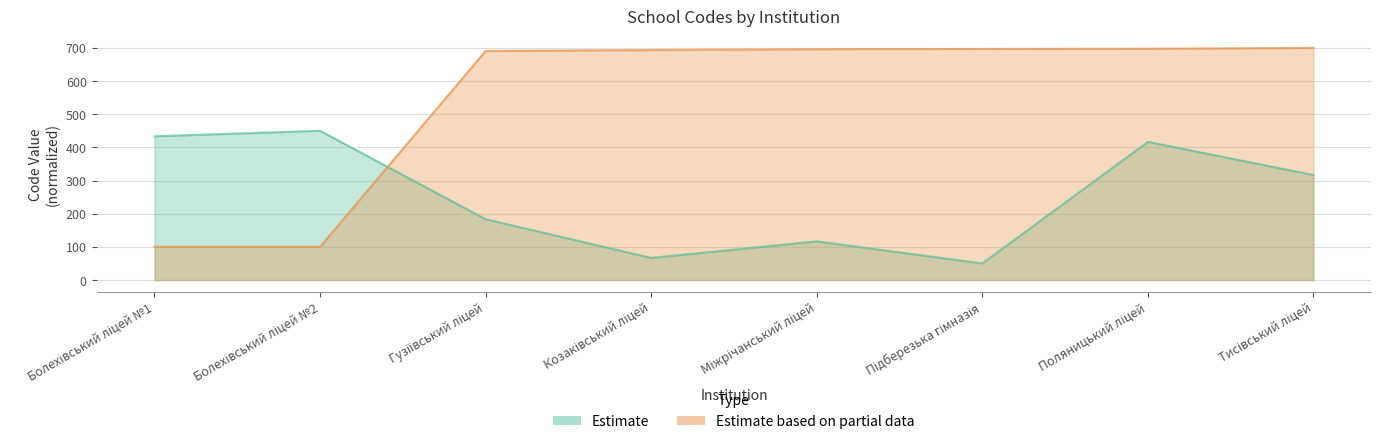

Which category has the highest value in the Estimate series?

Болехівський ліцей №2